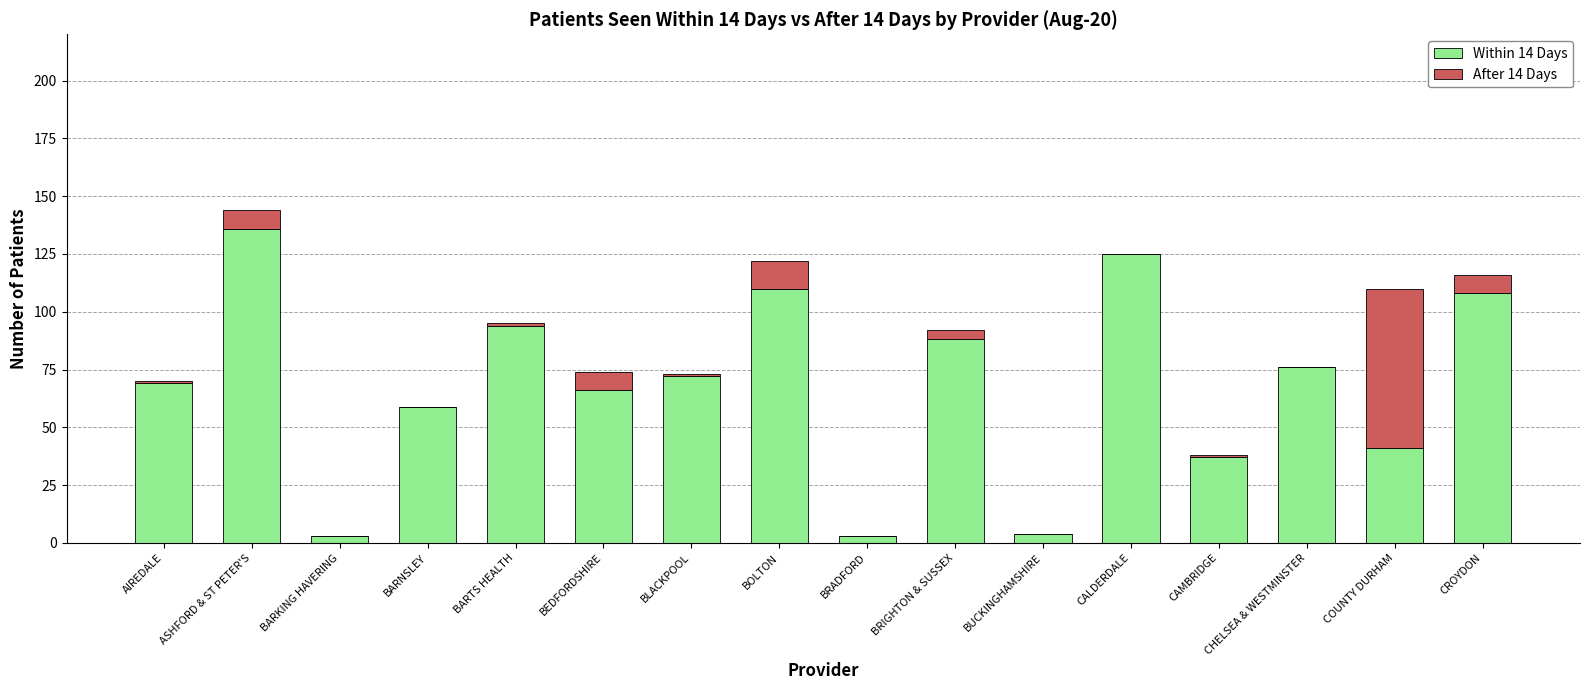

What is the total value across all series at CROYDON?

116